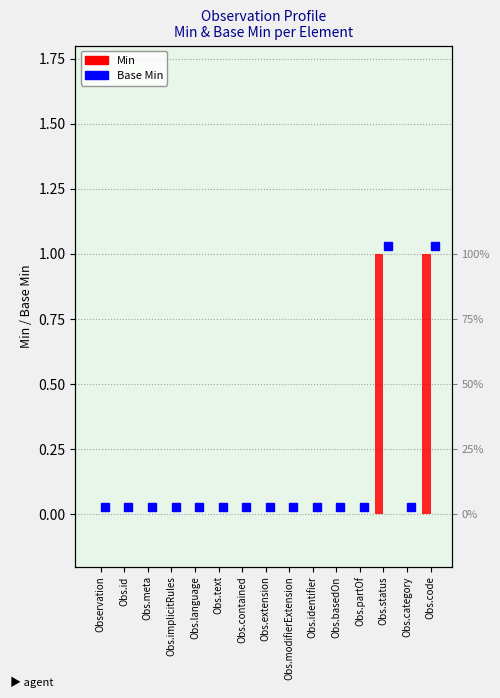

Which category has the highest value across all series?

Obs.status